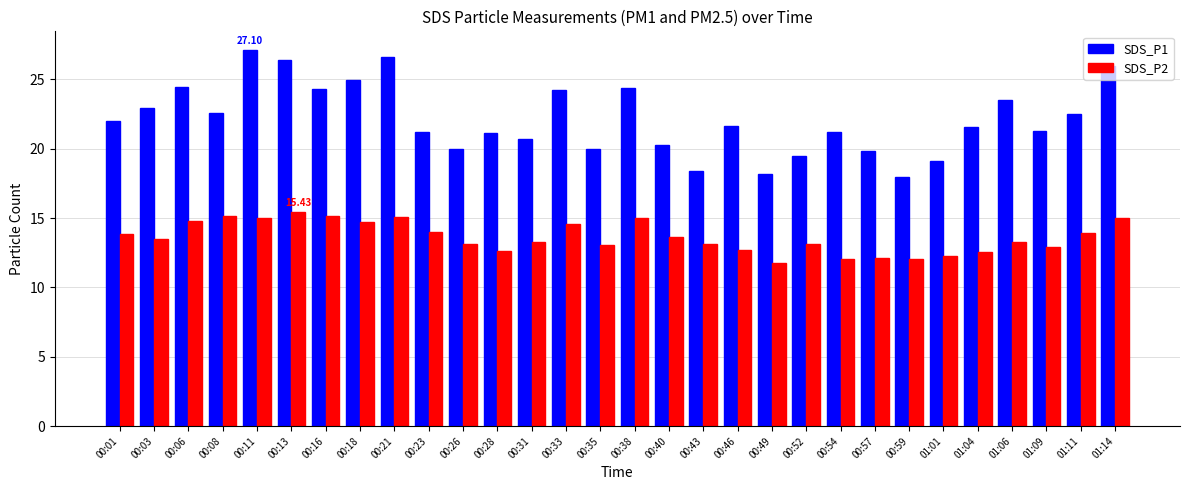

Which series has the largest total across all categories?

SDS_P1